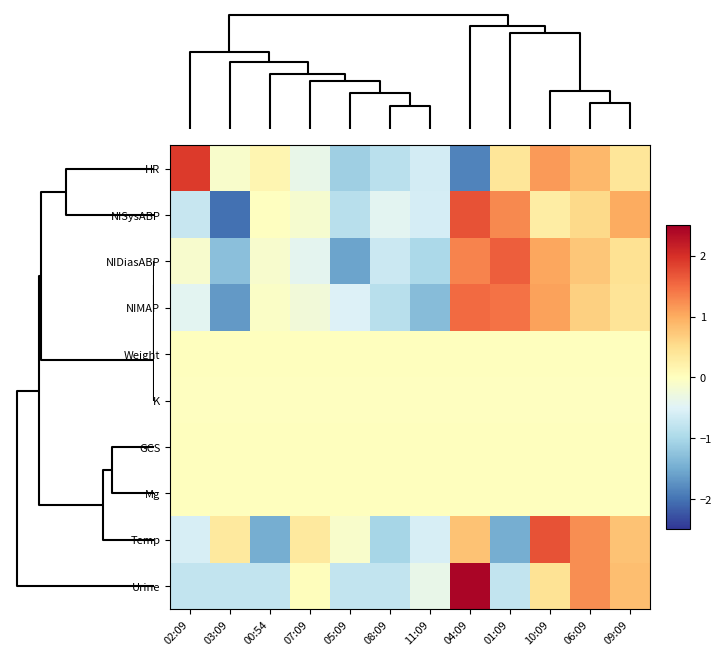

Which has a higher value, 05:09 or 06:09?

06:09